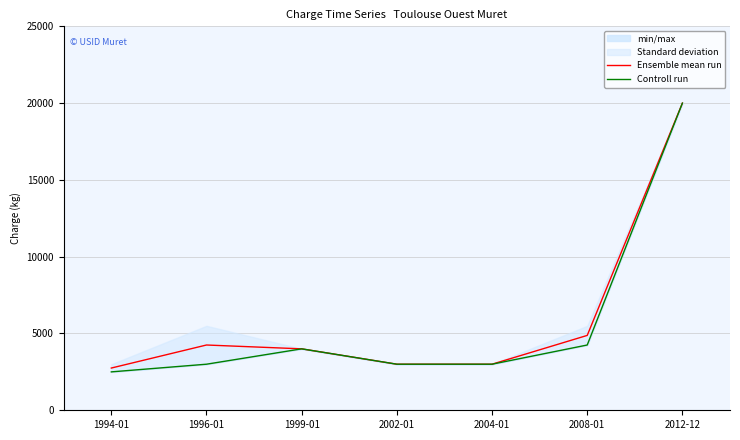

Does the chart display data point markers on the line(s)?

No